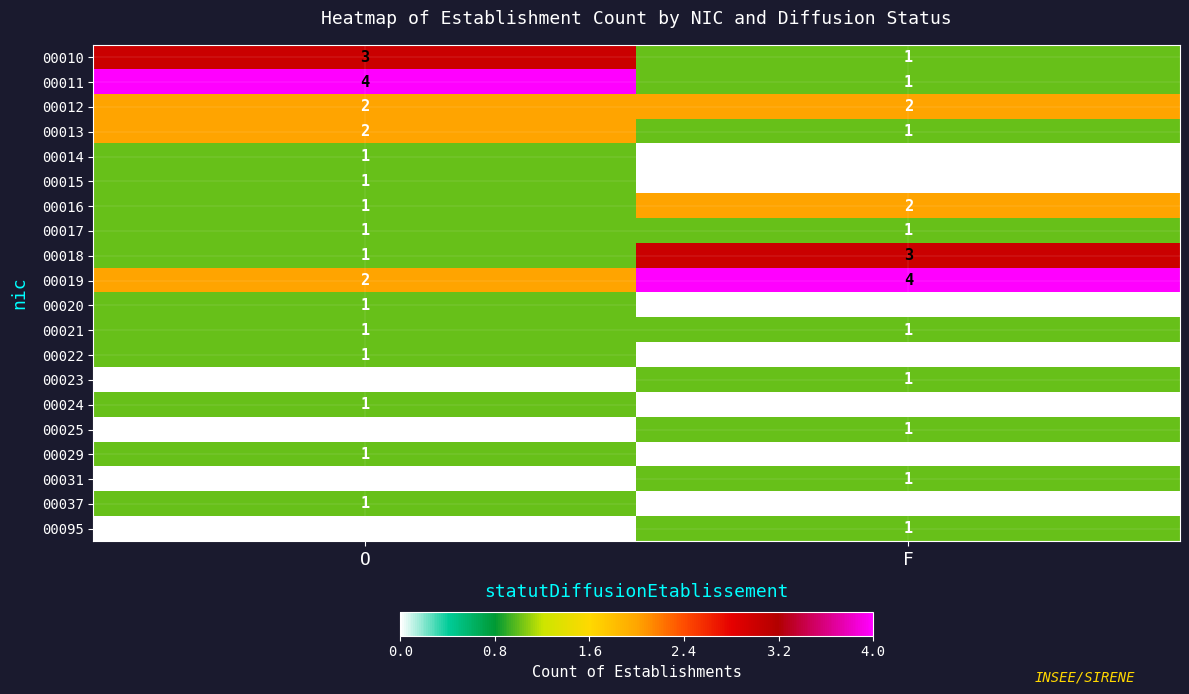

Rank the categories by 00029 value from lowest to highest.

F, O